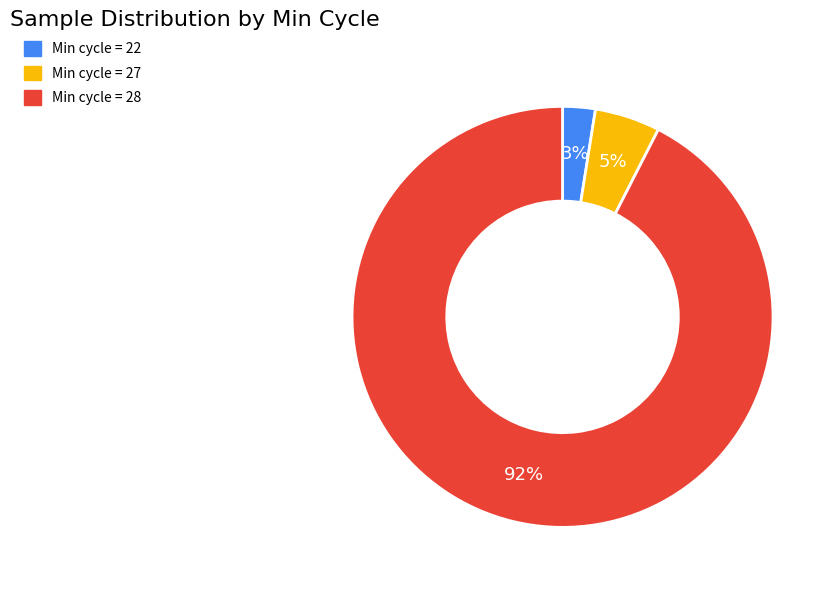

Is there any slice that represents more than half of the pie?

Yes